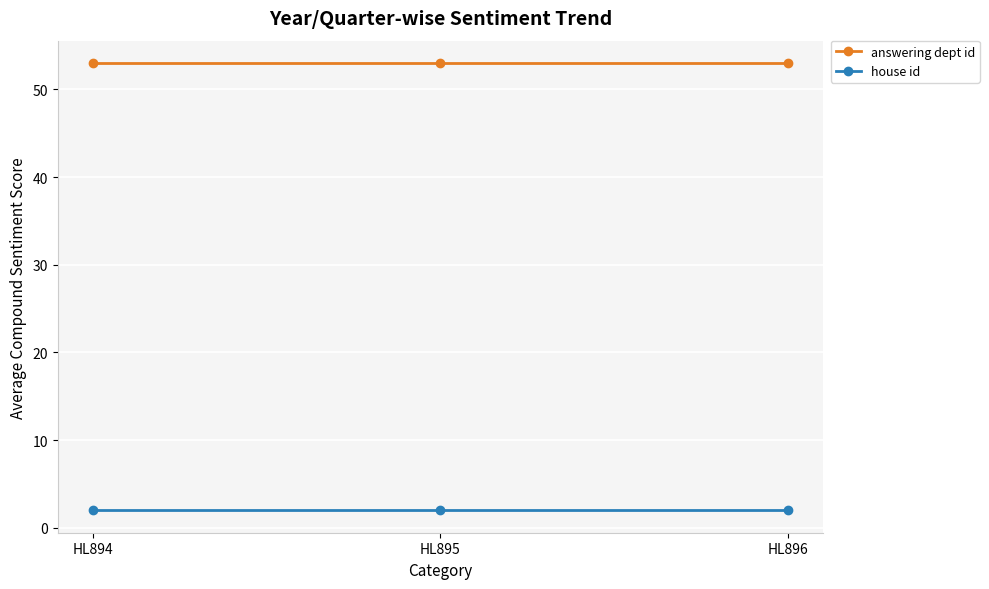

Rank the series by their maximum value, from lowest to highest.

house id, answering dept id